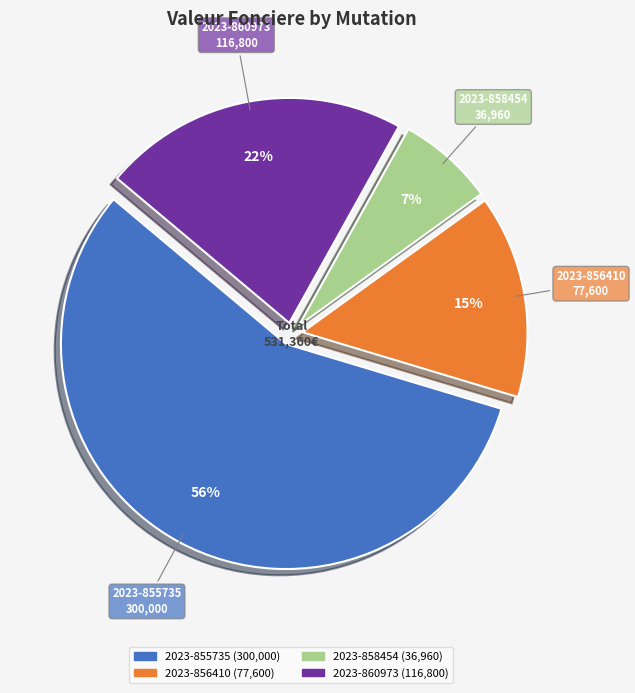

To the nearest percent, what portion does 2023-855735 represent?

56%